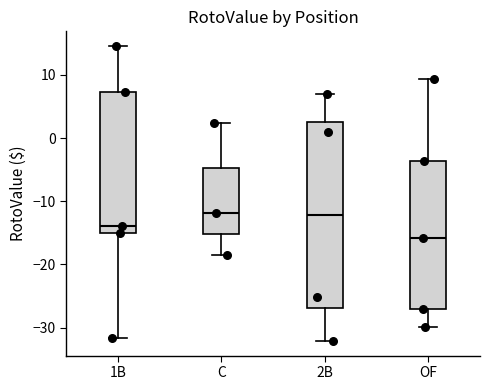

Which box is the tallest, from its lower edge to its upper edge?

2B